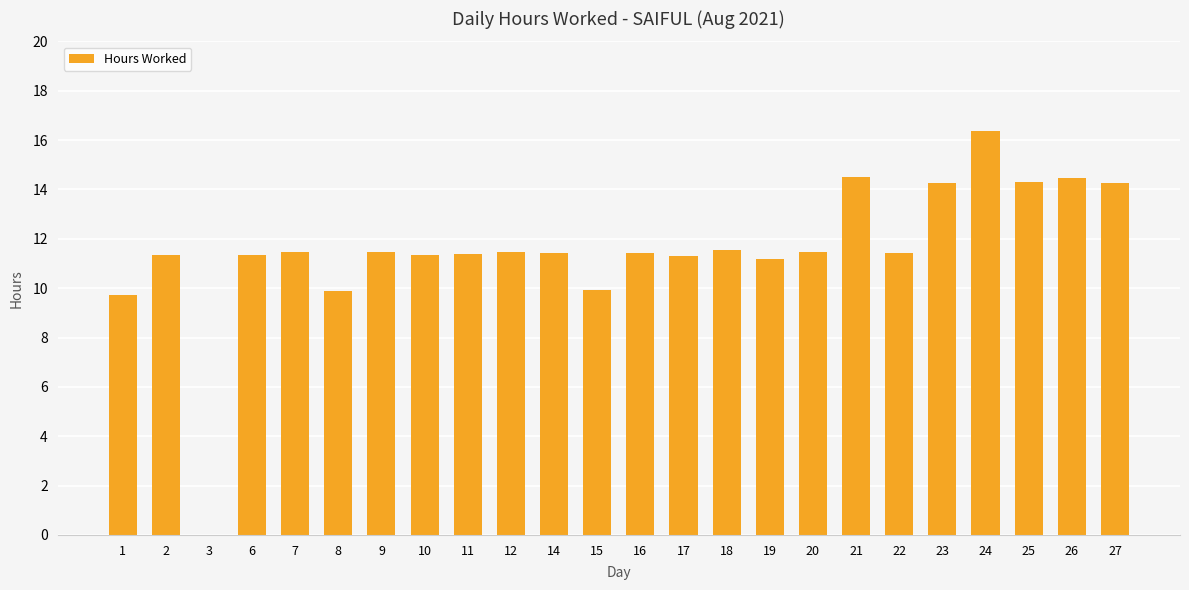

At which category does the chart reach its peak across all series?

24